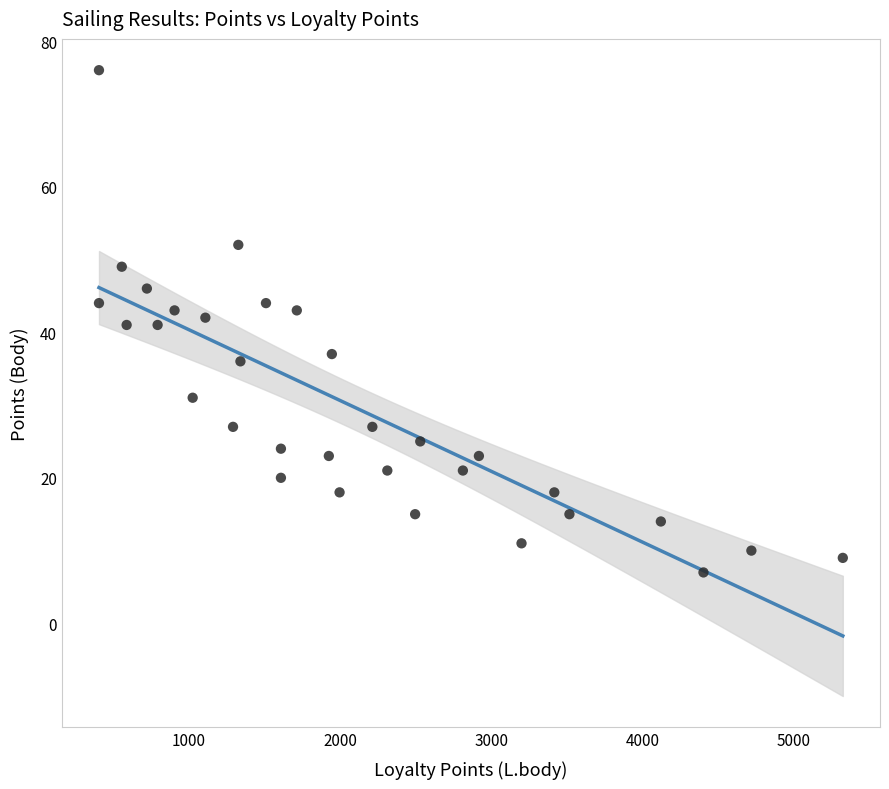

What is the range of X values (max minus min)?

4922